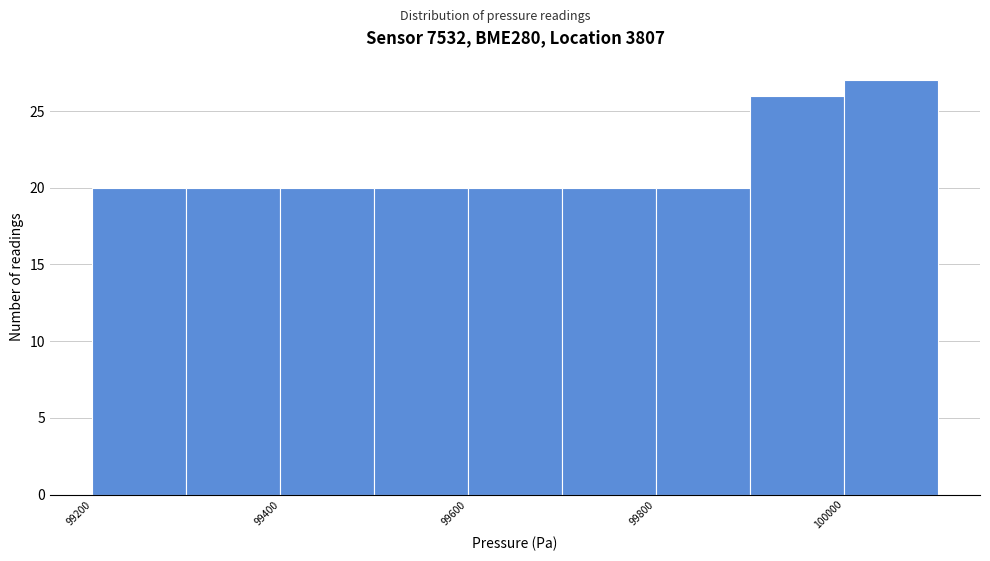

Reading left to right, list every bar in this chart as the range it spans on the x-axis followed by its height. The values are not printed on the chart, so give them approximately, as read against the axis.

99200 to 99300: 20
99300 to 99400: 20
99400 to 99500: 20
99500 to 99600: 20
99600 to 99700: 20
99700 to 99800: 20
99800 to 99900: 20
99900 to 100000: 26
100000 to 100100: 27